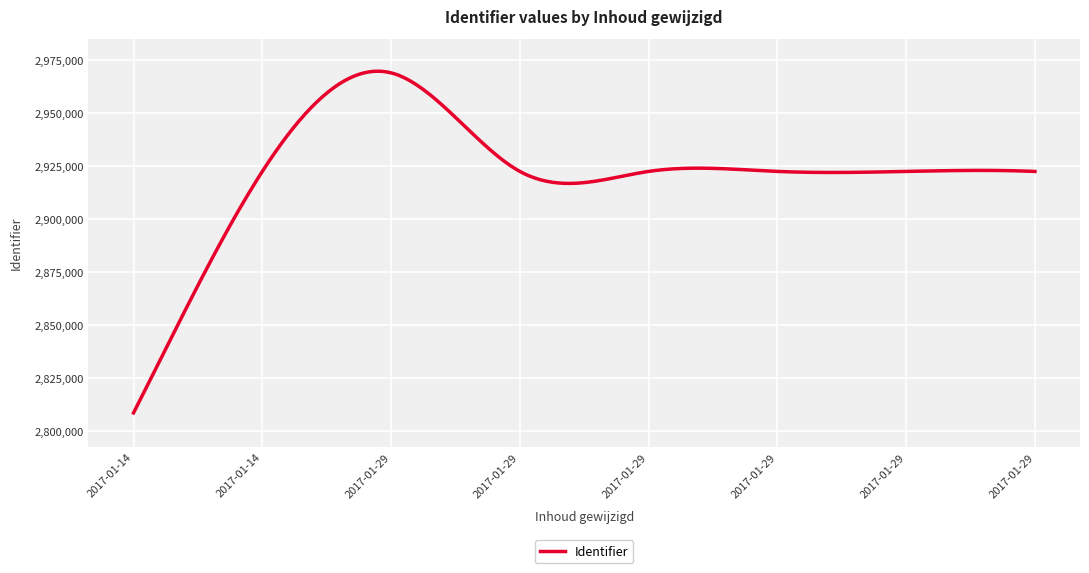

What is the difference between the maximum and minimum values?

161241.4